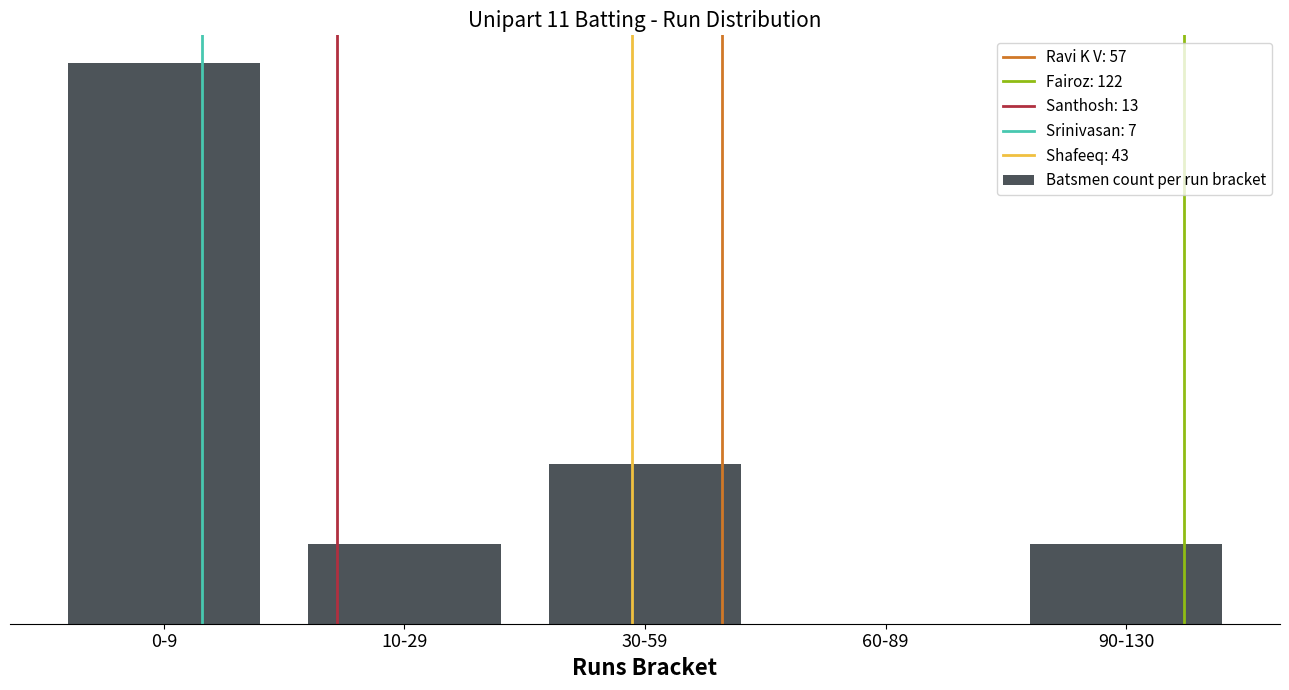

What is the change in value from 0-9 to 30-59?

-5